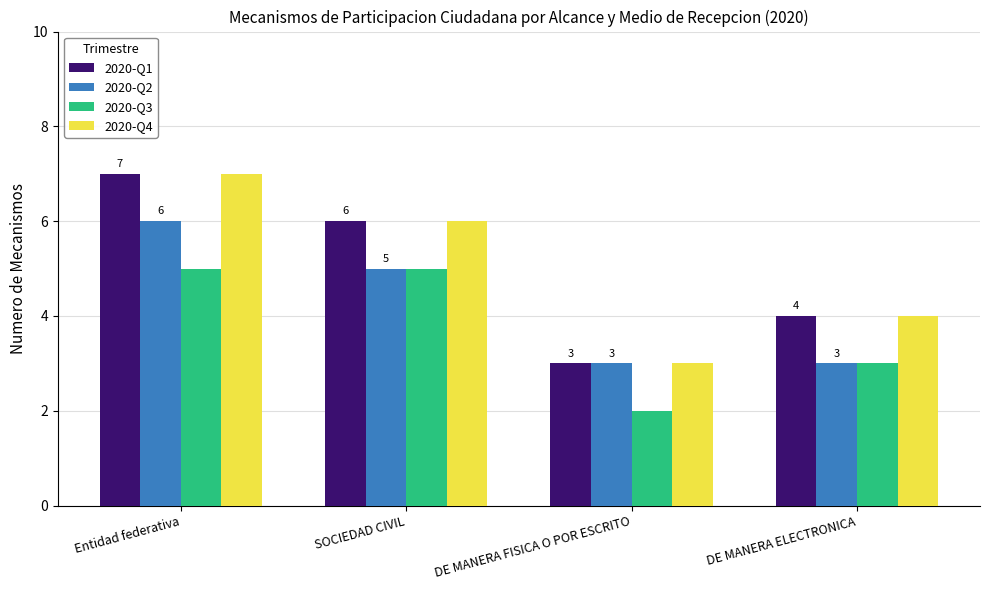

The 2020-Q4 series shows 2 at Entidad federativa. True or false?

False